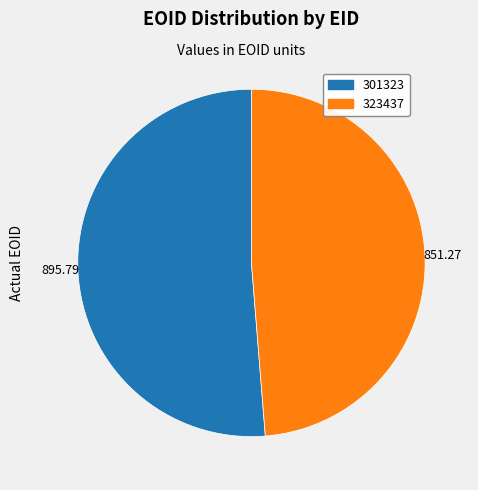

Does any single category account for the majority?

Yes